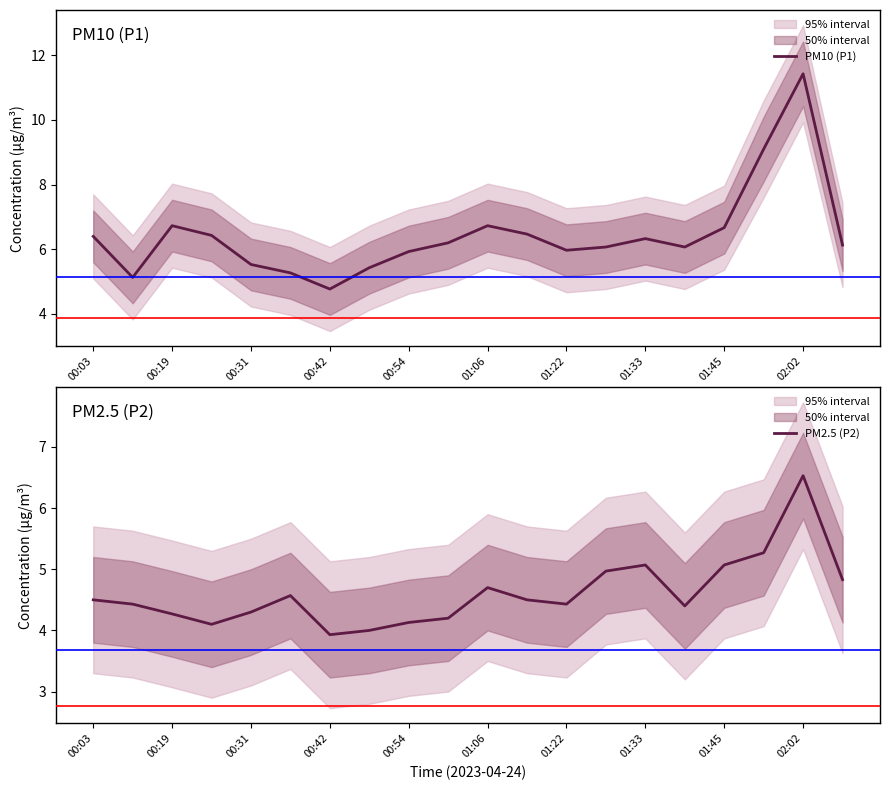

Which category has the lowest value in the PM10 (P1) series?

00:42